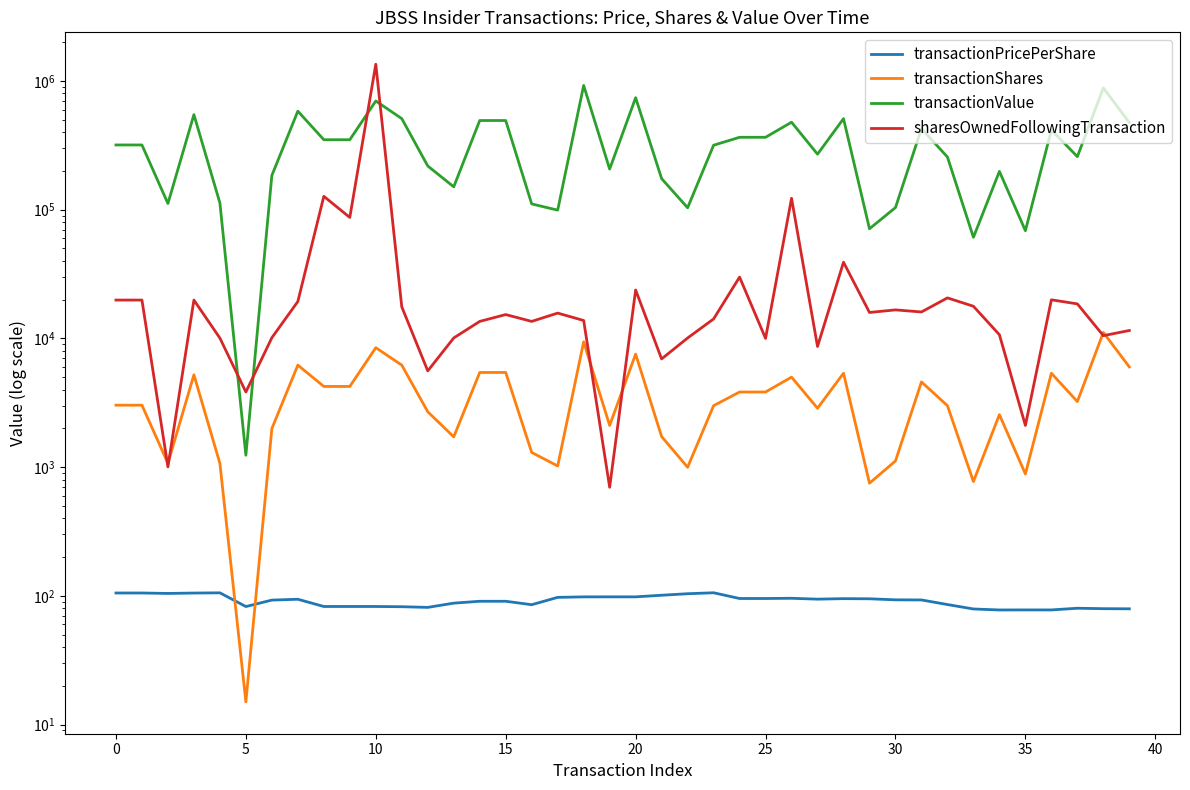

The value of transactionShares at 21 is 1726.0. True or false?

True